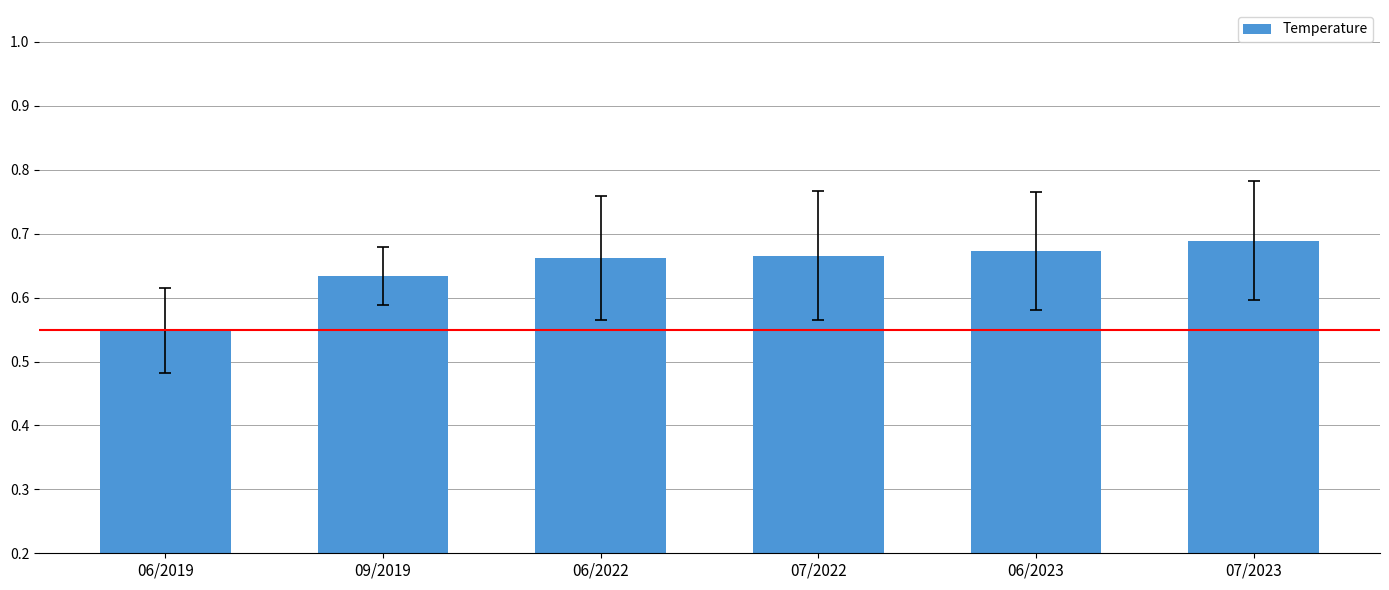

True or false: the data shows 0.3 at 06/2023.

False